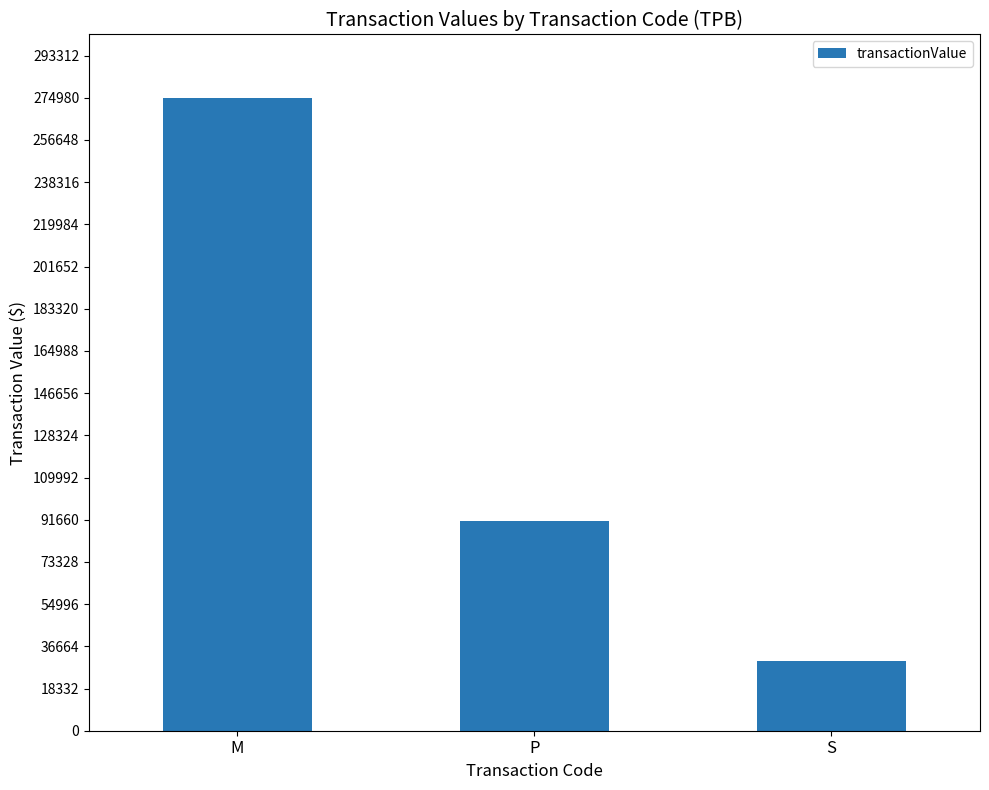

What is the change in value from M to P?

-183814